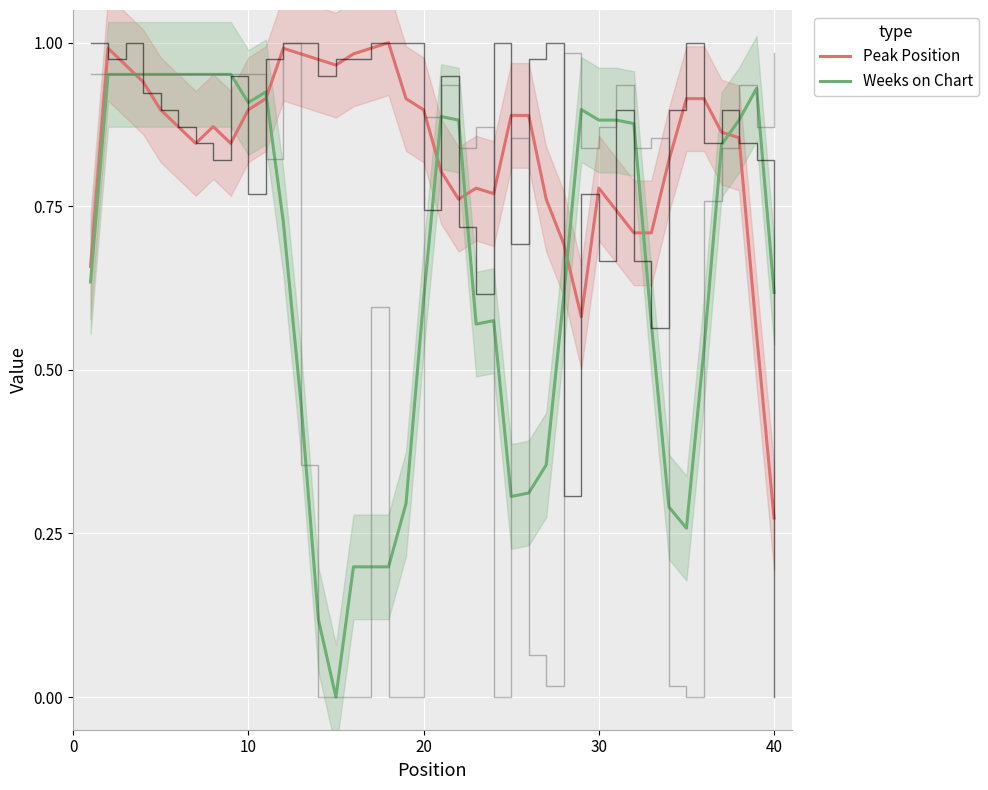

Is the value of Peak Position at 28 greater than the value of Weeks on Chart at 9?

No